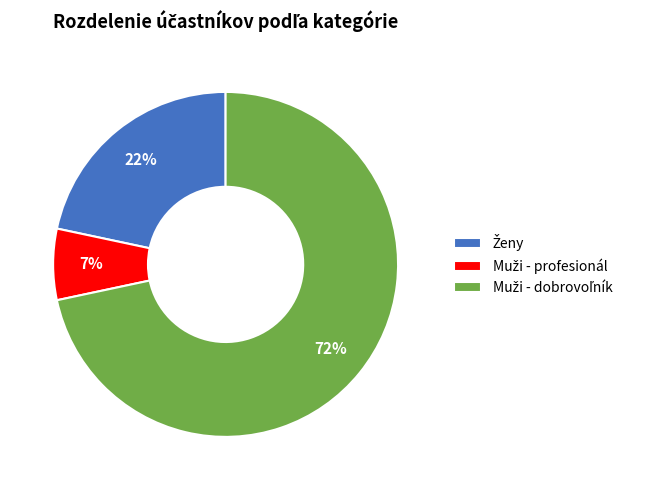

How many slices are in this pie chart?

3